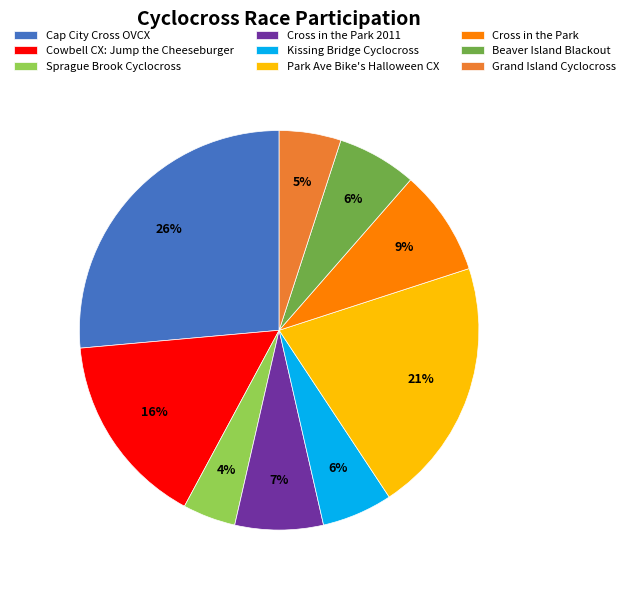

Which has a higher value, Sprague Brook Cyclocross or Cowbell CX: Jump the Cheeseburger?

Cowbell CX: Jump the Cheeseburger